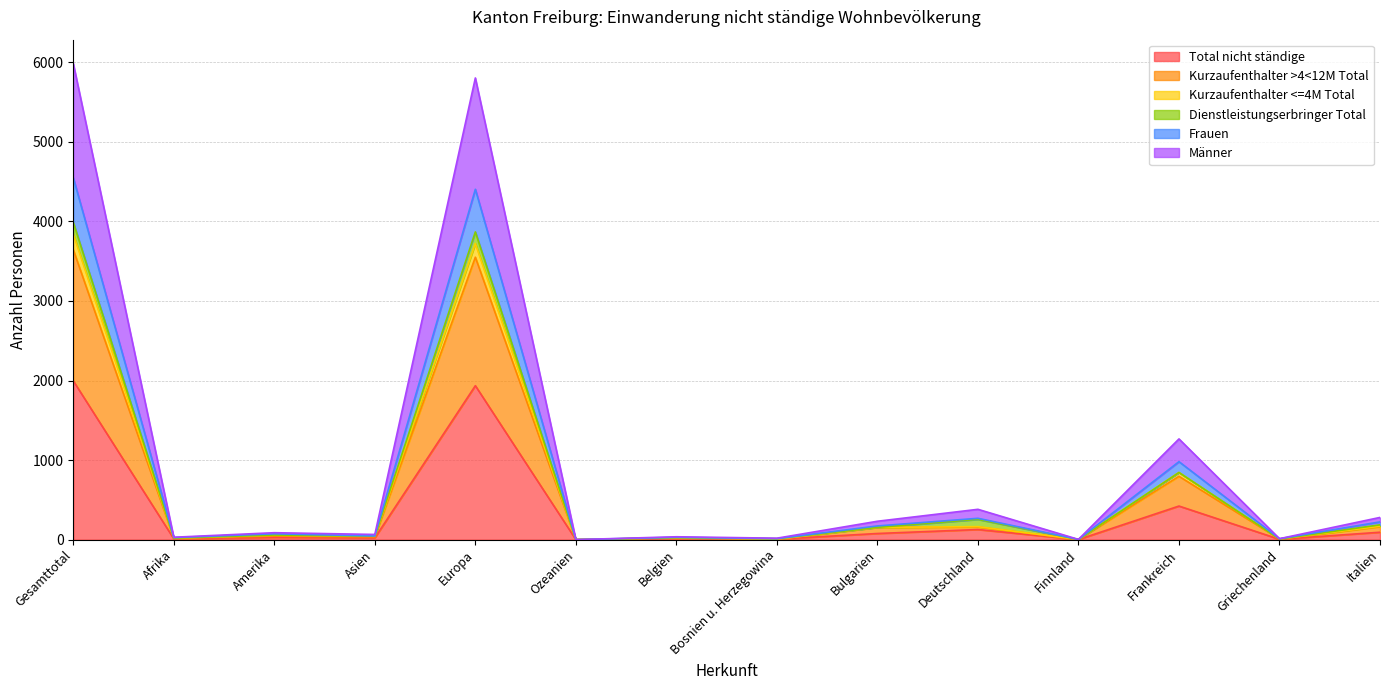

True or false: Kurzaufenthalter <=4M Total and Total nicht ständige intersect in this chart.

False